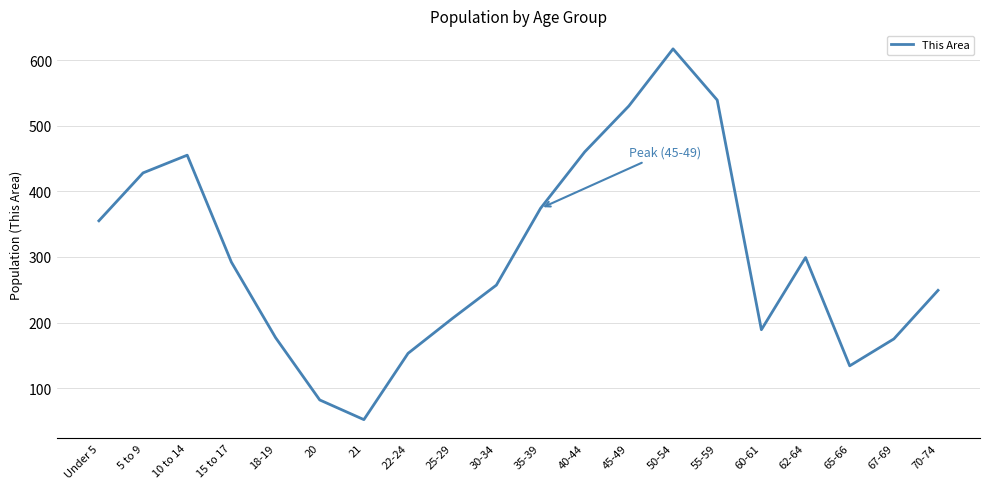

What position from the right is 18-19?

16